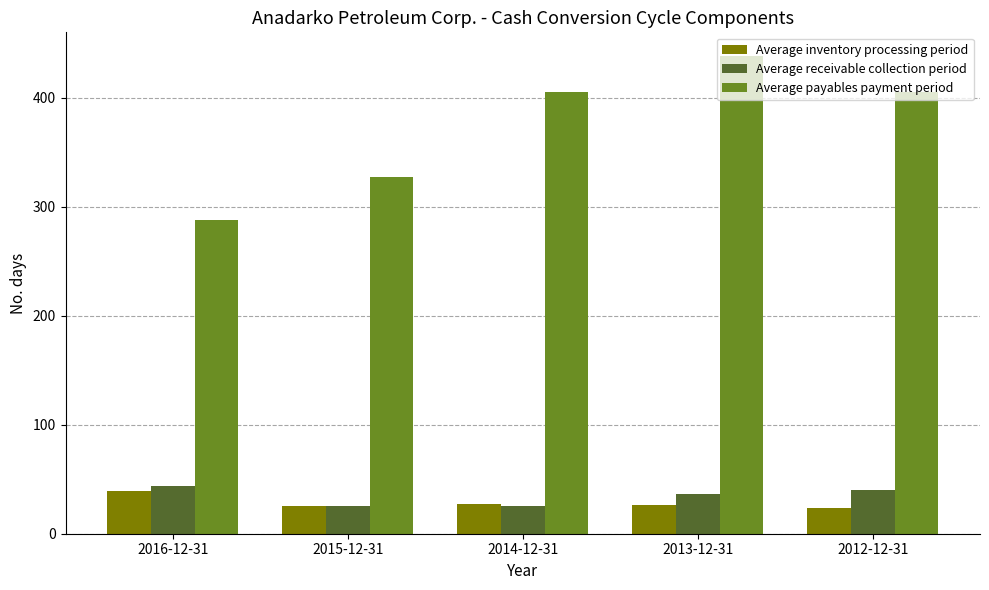

Which series has the largest total across all categories?

Average payables payment period